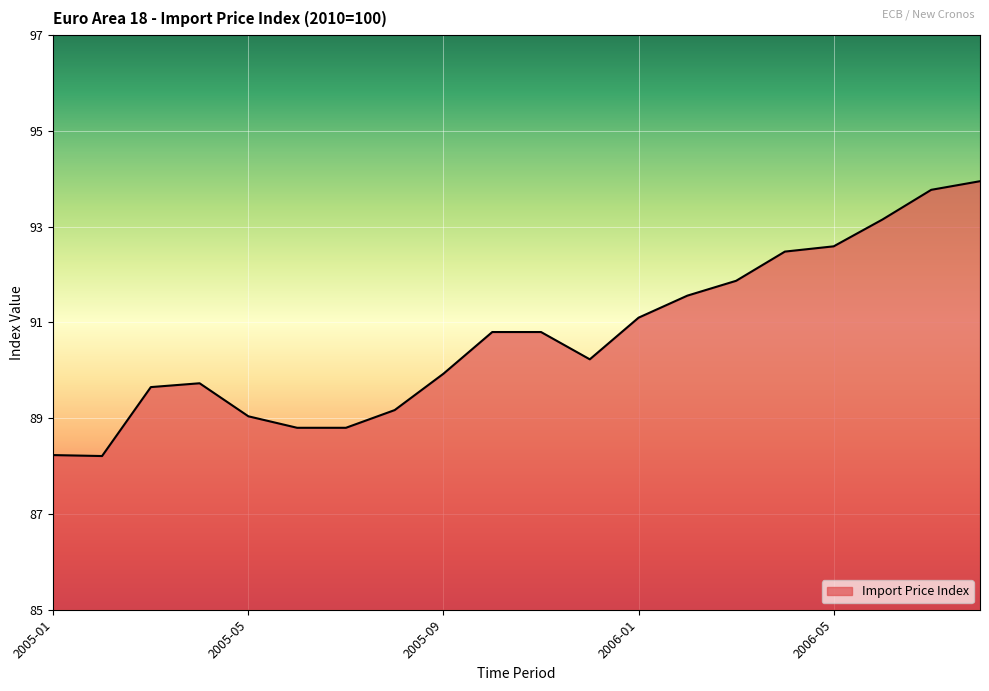

What is the minimum value shown in the chart?

88.2